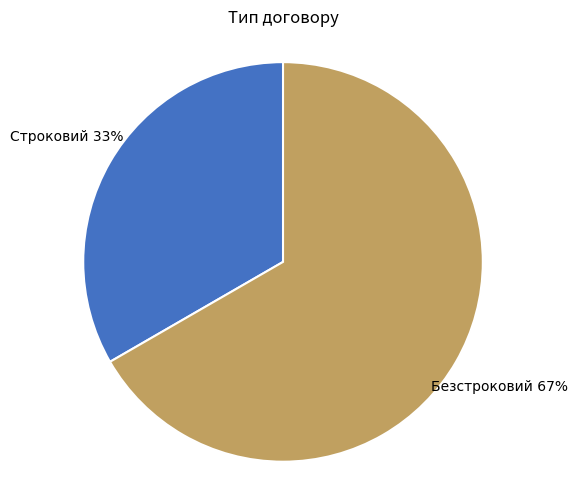

Rank the categories by value from lowest to highest.

Строковий, Безстроковий